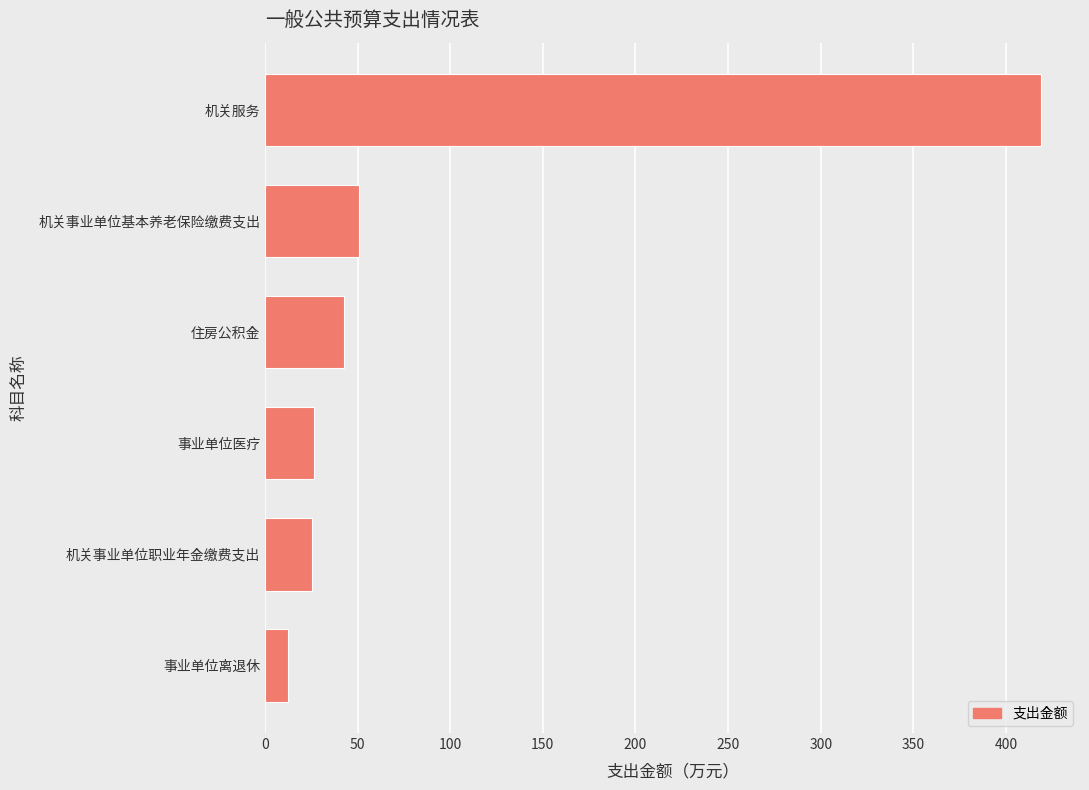

What value does the data have at 机关服务?

419.0